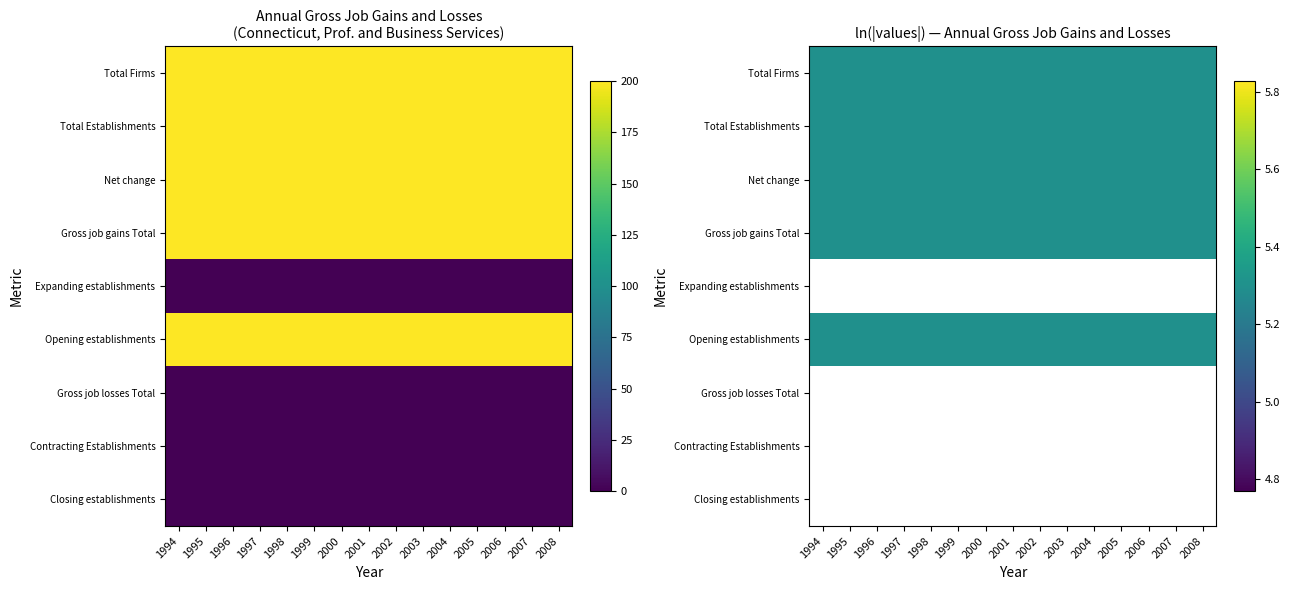

What is the average value of the Total Establishments series?

200